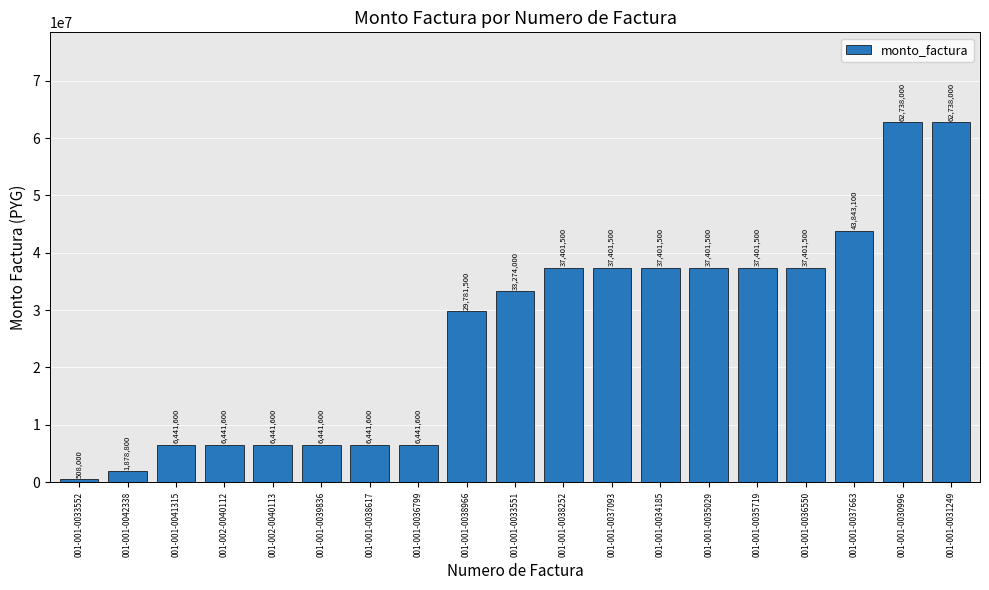

At which category does the chart reach its minimum across all series?

001-001-0033552